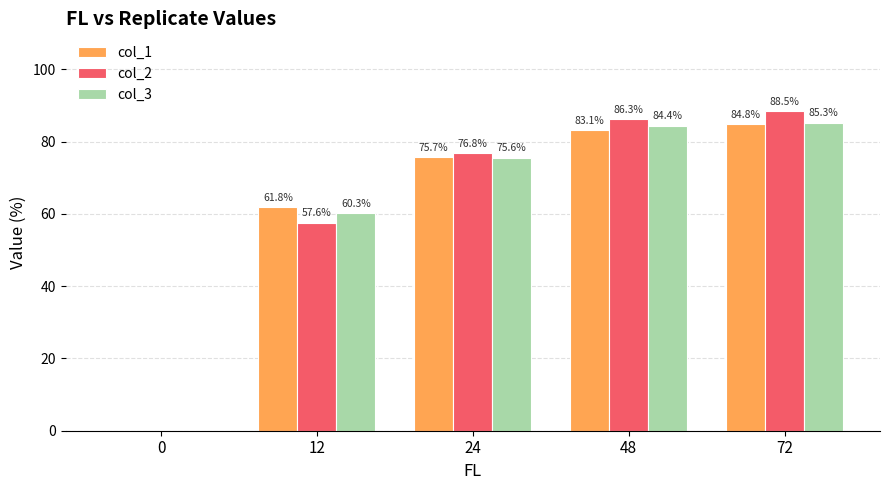

How many positive values does the col_1 series have?

4